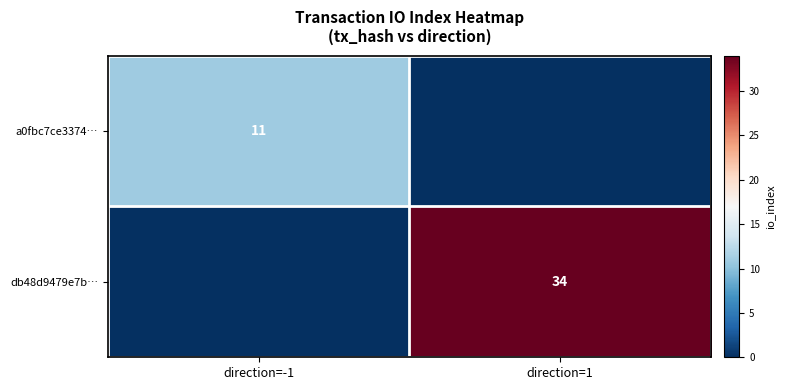

True or false: db48d9479e7b… has a value of 46 at direction=1.

False